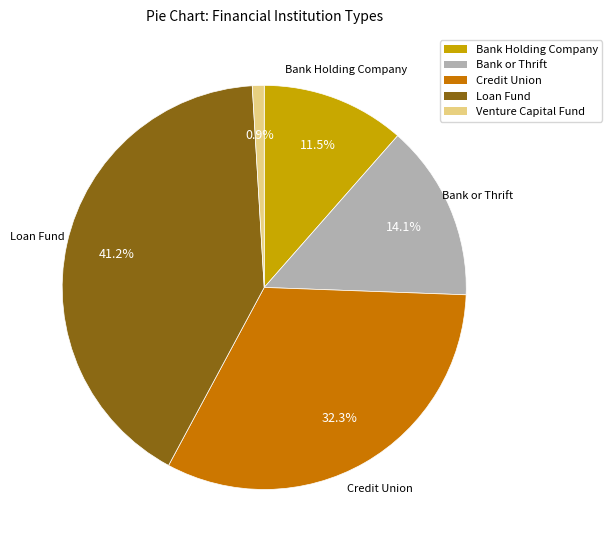

Count the number of slices in the pie.

5